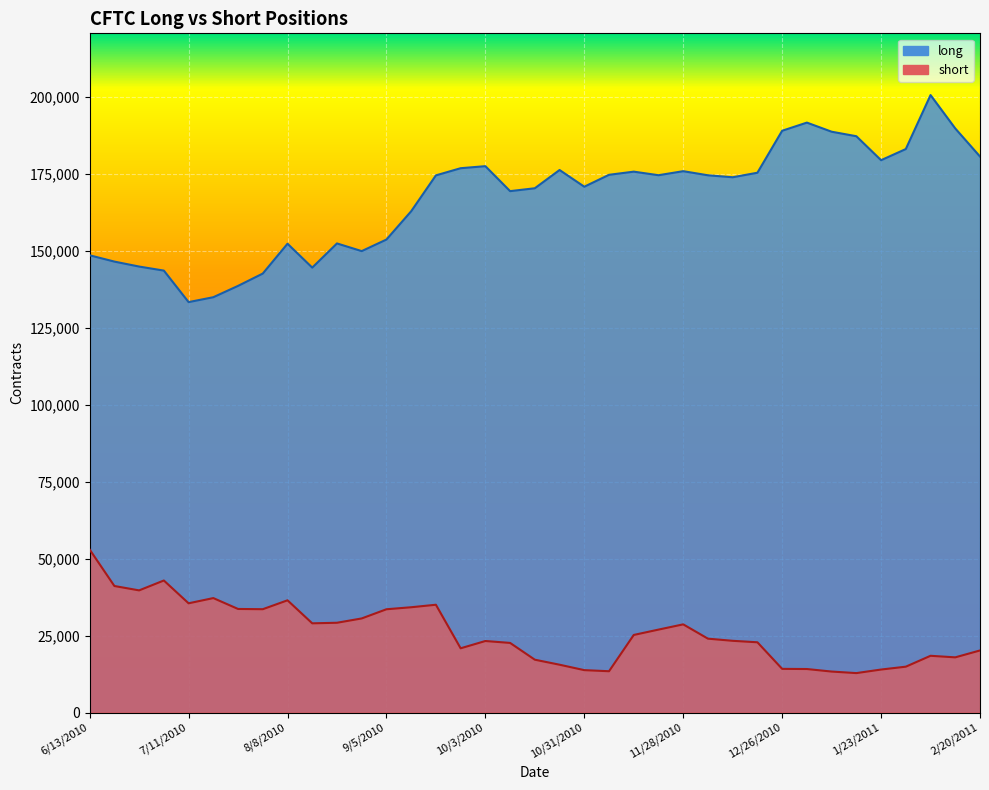

Where does the short series first go above 23980?

6/13/2010